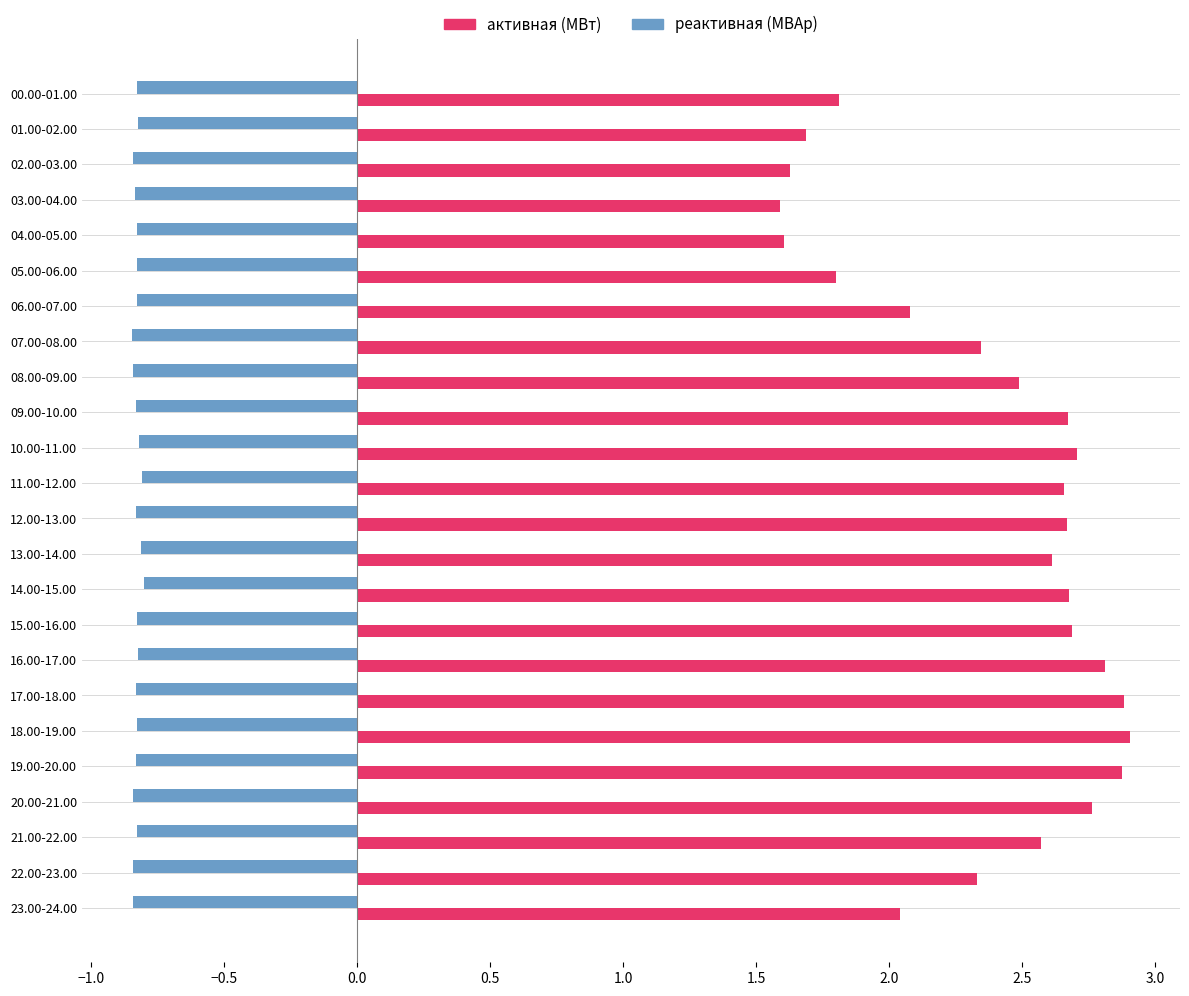

What is the difference between the активная (МВт) values at 10.00-11.00 and 23.00-24.00?

0.7